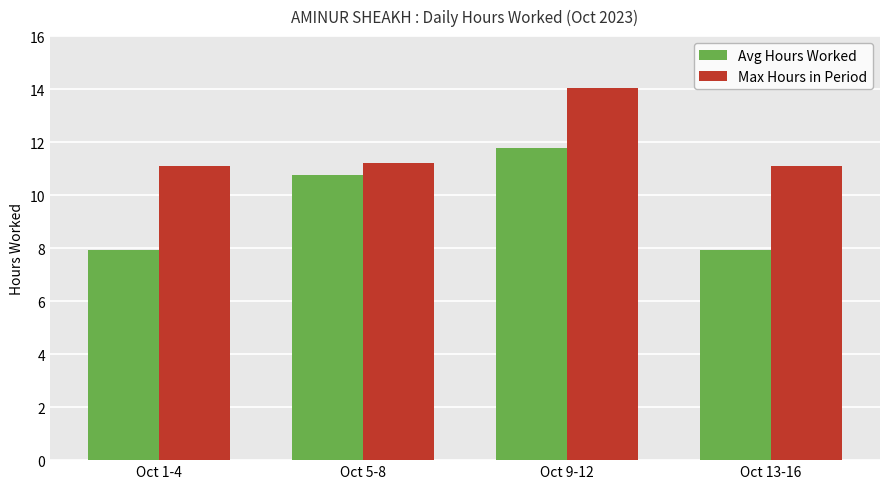

Is the value of Avg Hours Worked at Oct 9-12 greater than the value of Max Hours in Period at Oct 9-12?

No